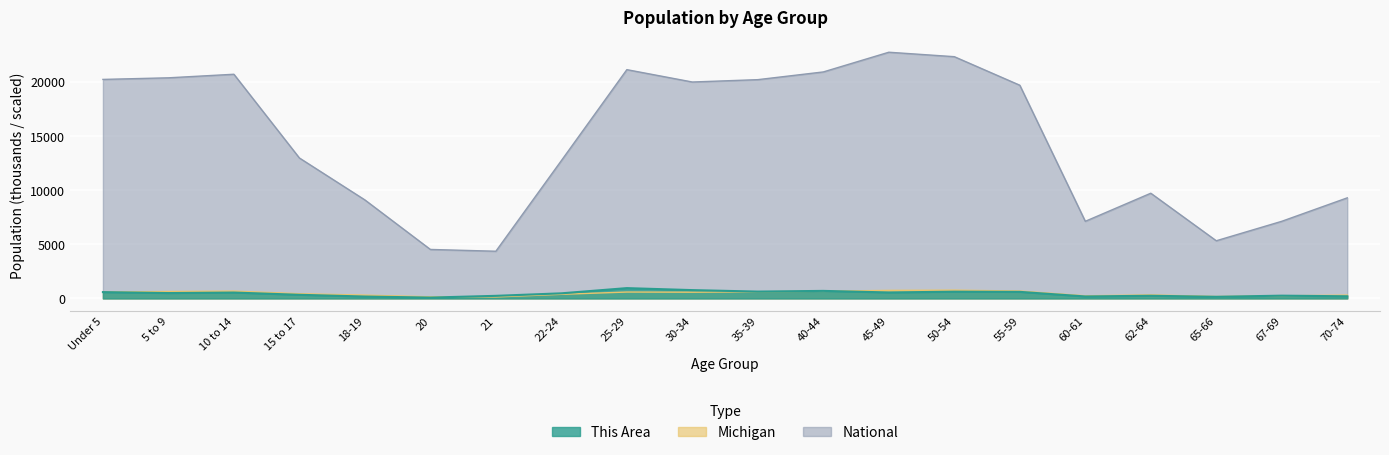

Which has a higher value, 10 to 14 or Under 5?

Under 5